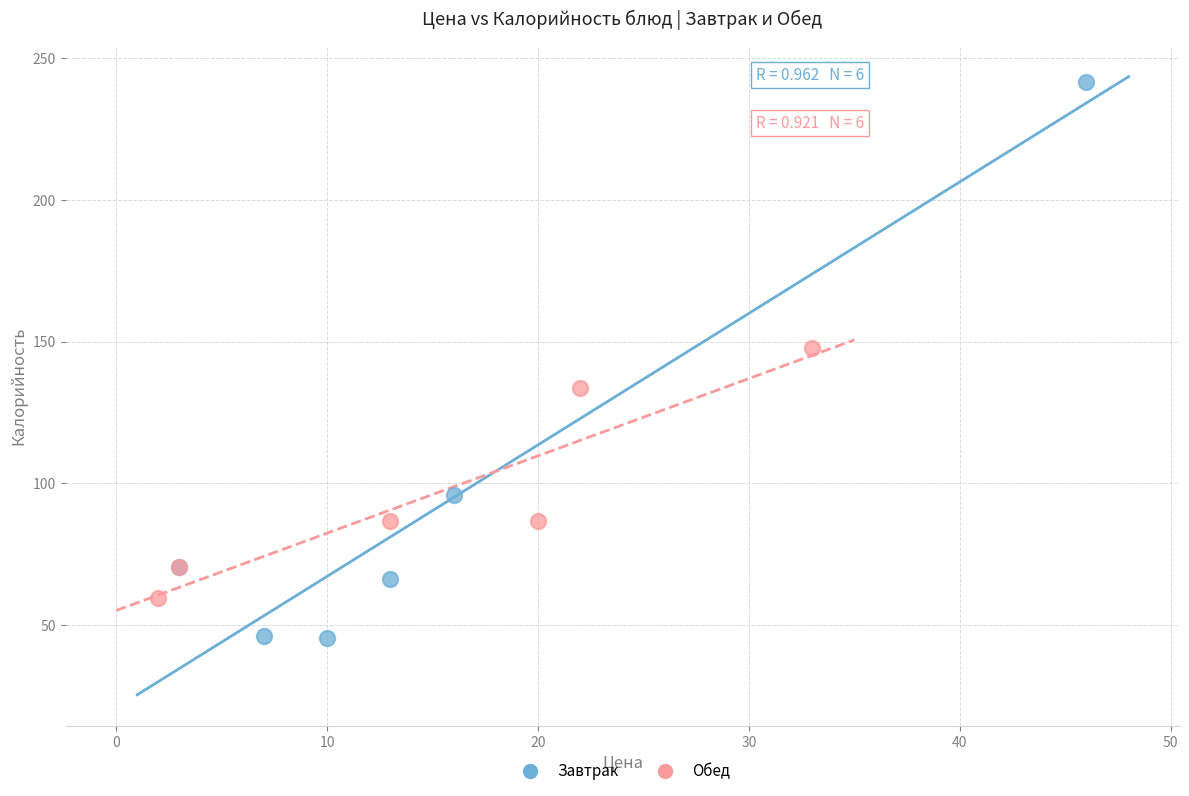

Which series contains the highest Y value?

Завтрак